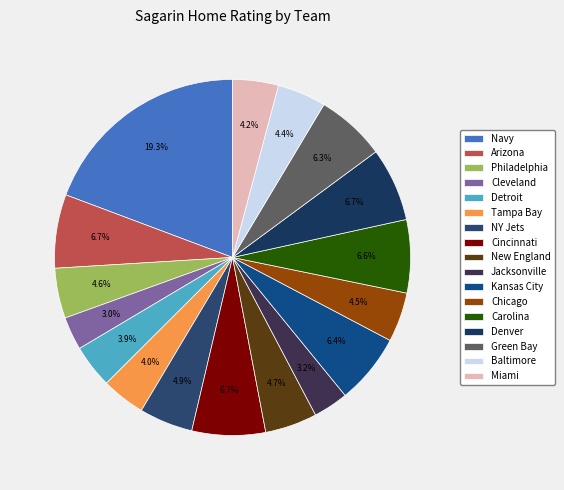

Is it true that Arizona is 1% of the pie?

False